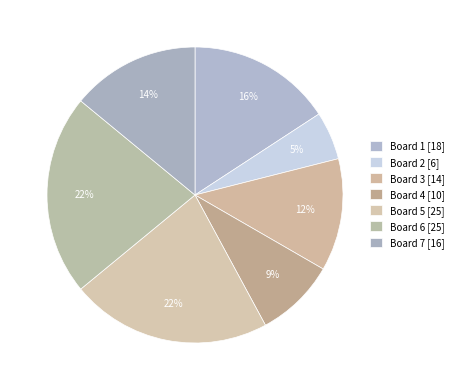

Does Board 7 represent more than half of the total?

No